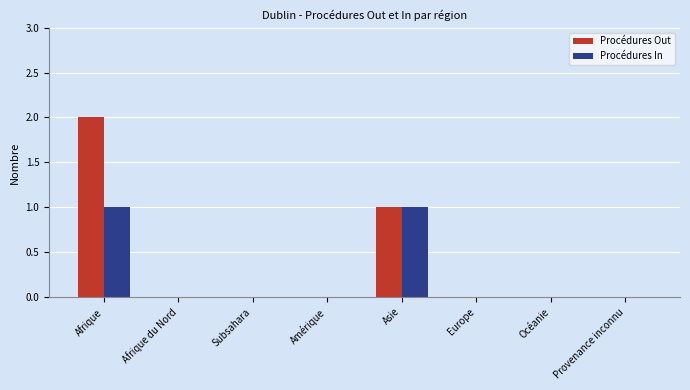

Count the number of categories in the chart.

8